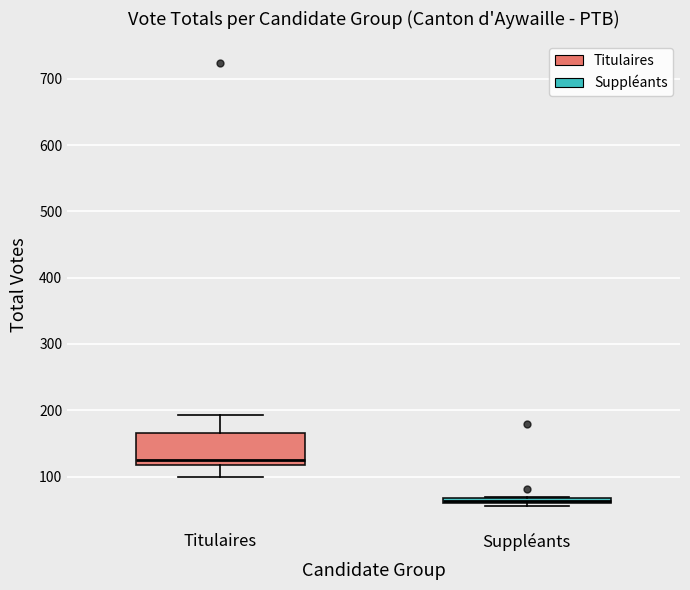

Comparing the boxes themselves (not the whiskers), which one is the tallest?

Titulaires